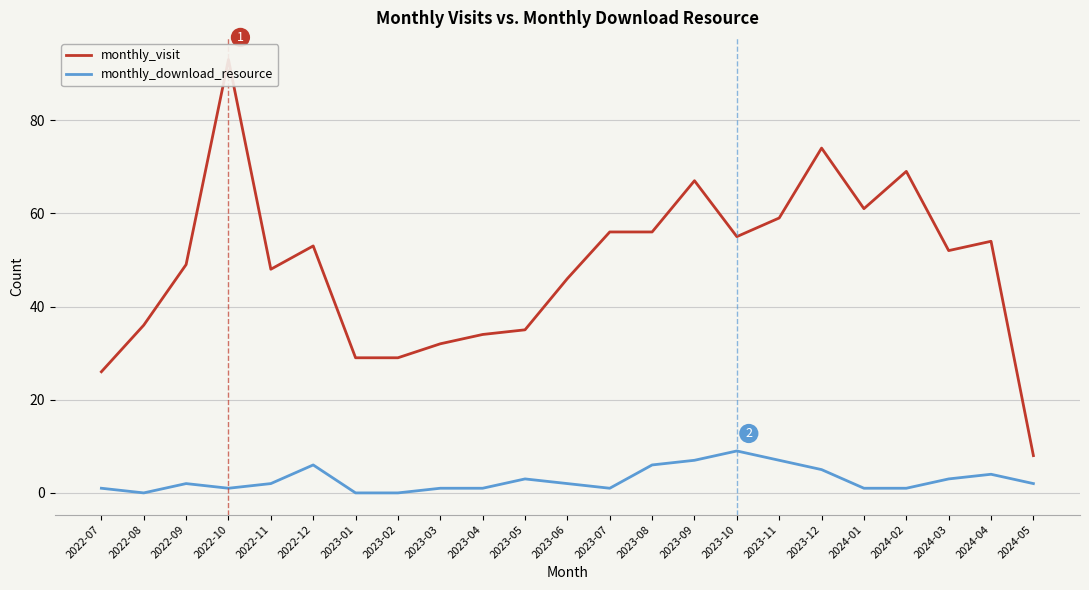

Read the monthly_download_resource value at 2023-05.

3